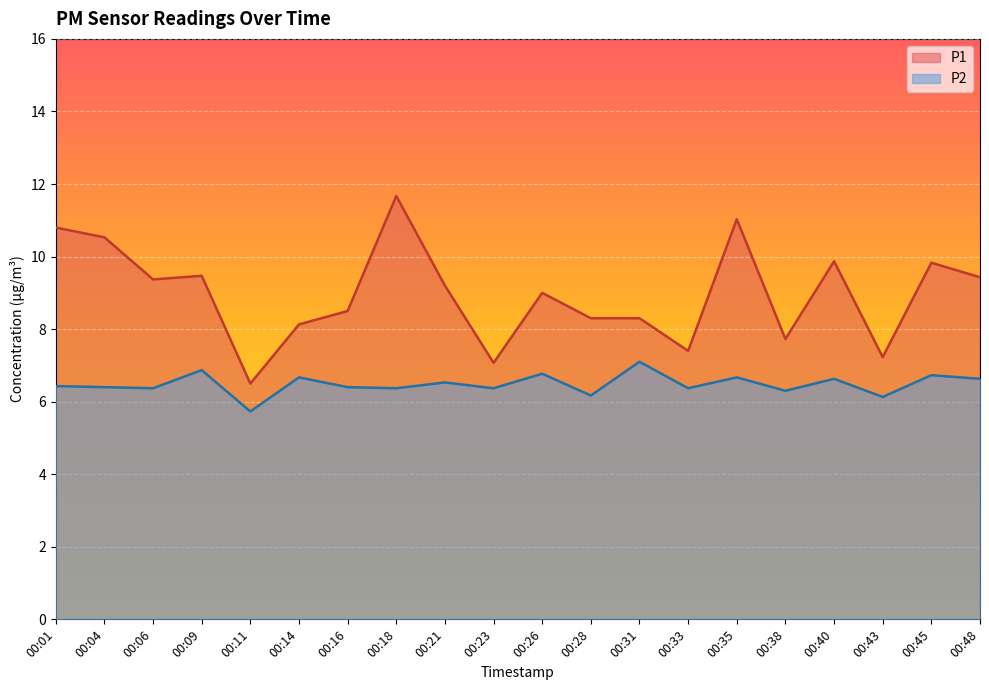

In P1, how many points are higher than both neighbors (excluding endpoints)?

6